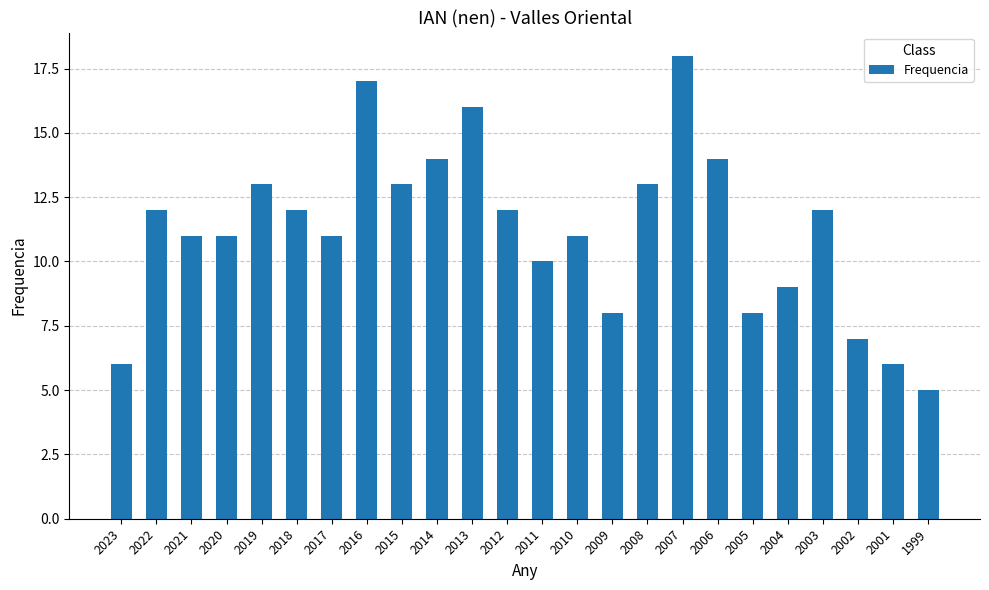

What is the value of the 13th bar from the left?

10